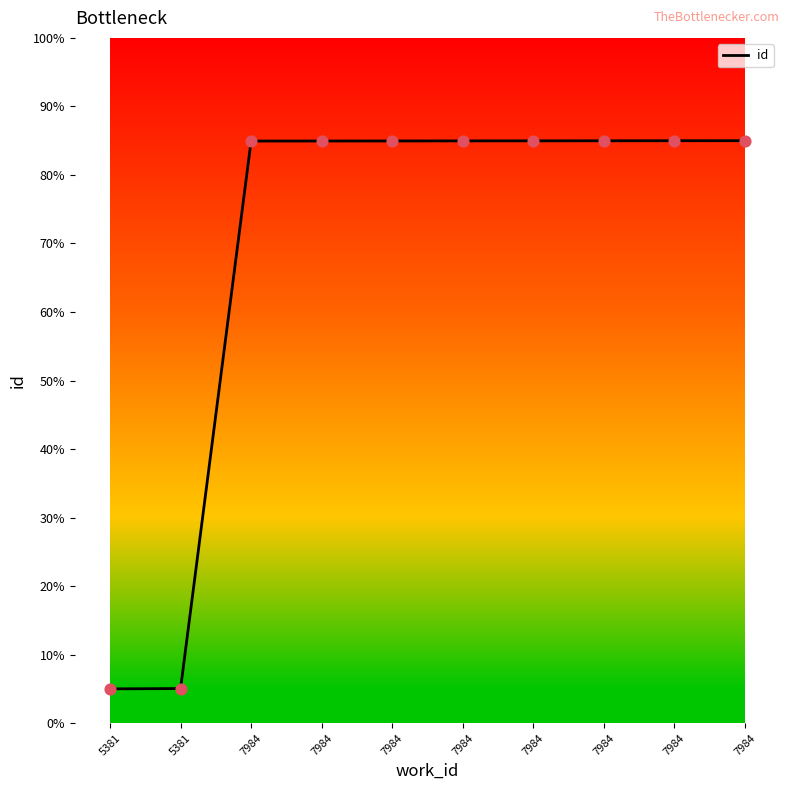

Which has a higher value, 7984 or 7984?

7984